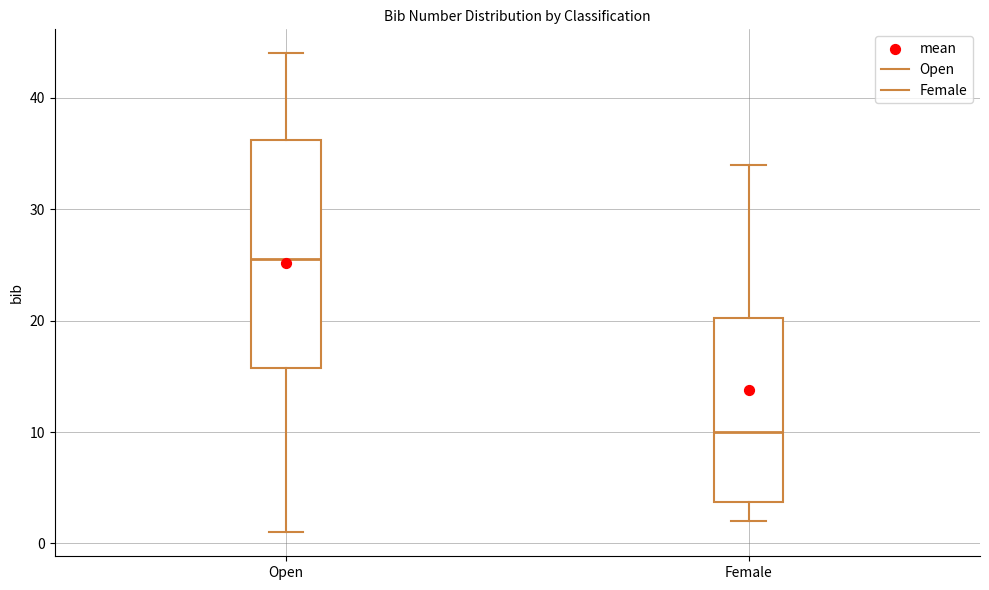

Reading left to right, transcribe this box plot: for each box, give where its median line is, the range the box spans, and where its two whiskers end, as read against the y-axis. The values are not printed on the chart, so give them approximately, as read against the axis.

Open: median 26, box 16 to 36, whiskers 1 to 44
Female: median 10, box 4 to 20, whiskers 2 to 34